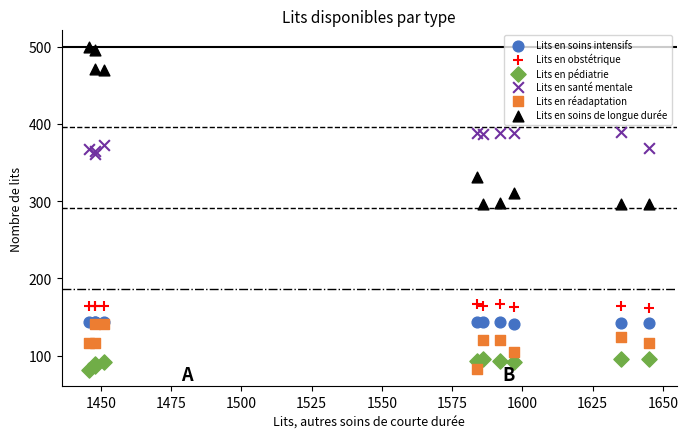

Which series has the widest spread of Y values?

Lits en soins de longue durée